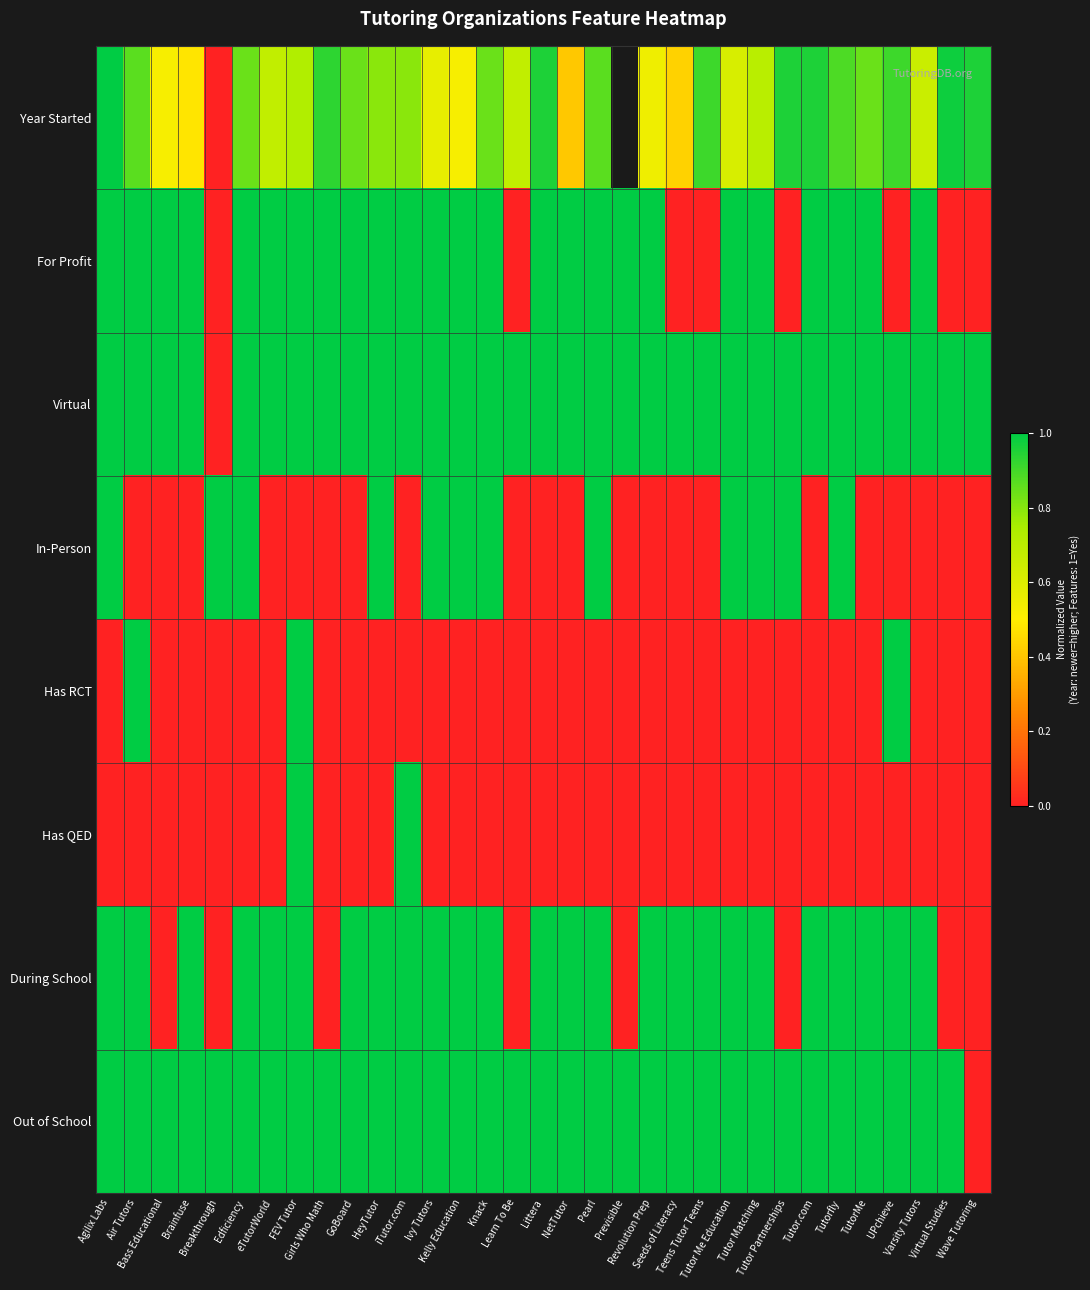

The Has QED series shows -0.3 at Virtual Studies. True or false?

False